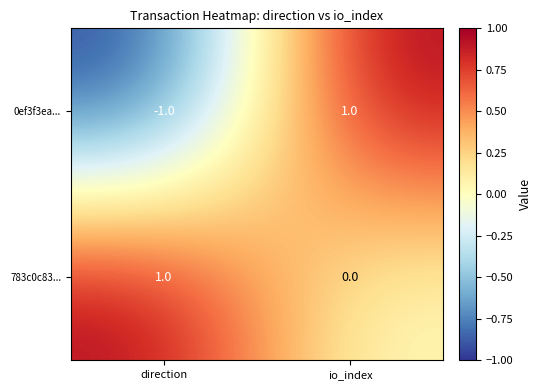

True or false: 783c0c83... has a value of 1 at direction.

True